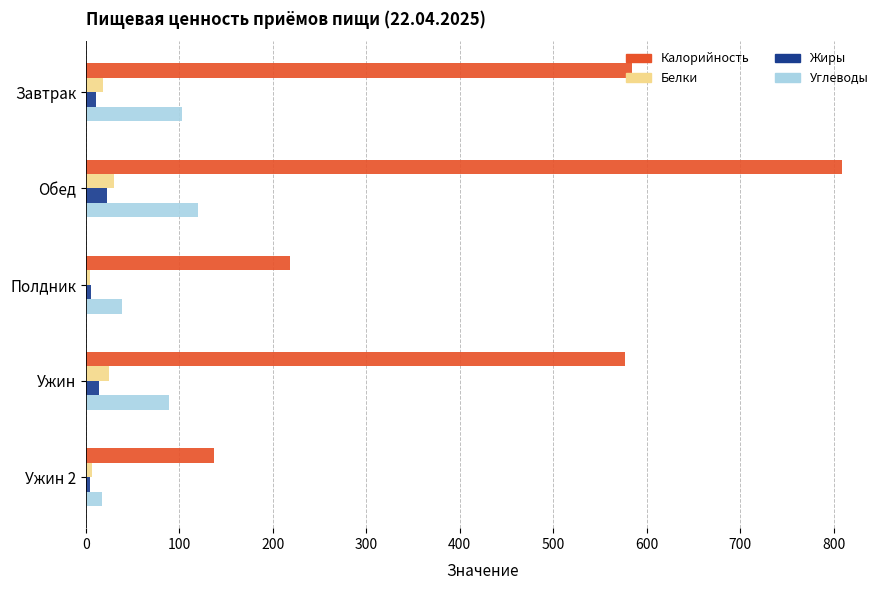

The value of Калорийность at Ужин 2 is 63.5. True or false?

False